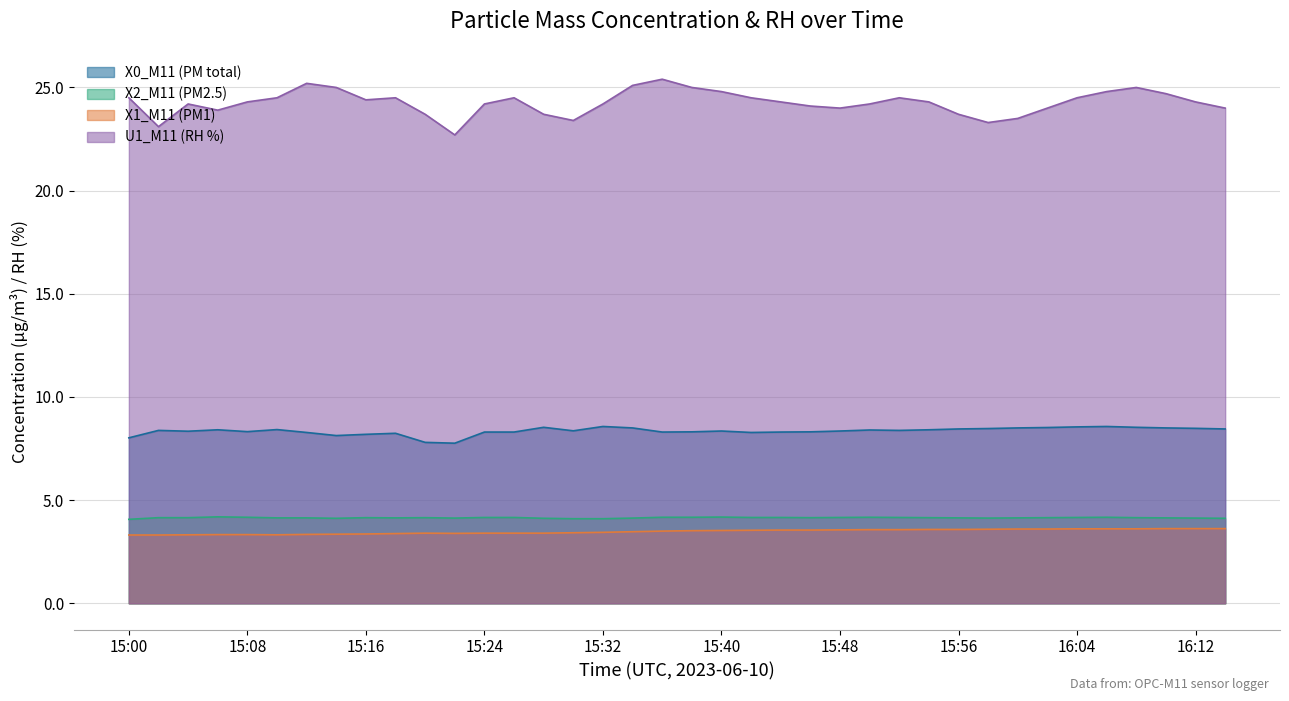

What is the label of the 37th point from the right?

15:02